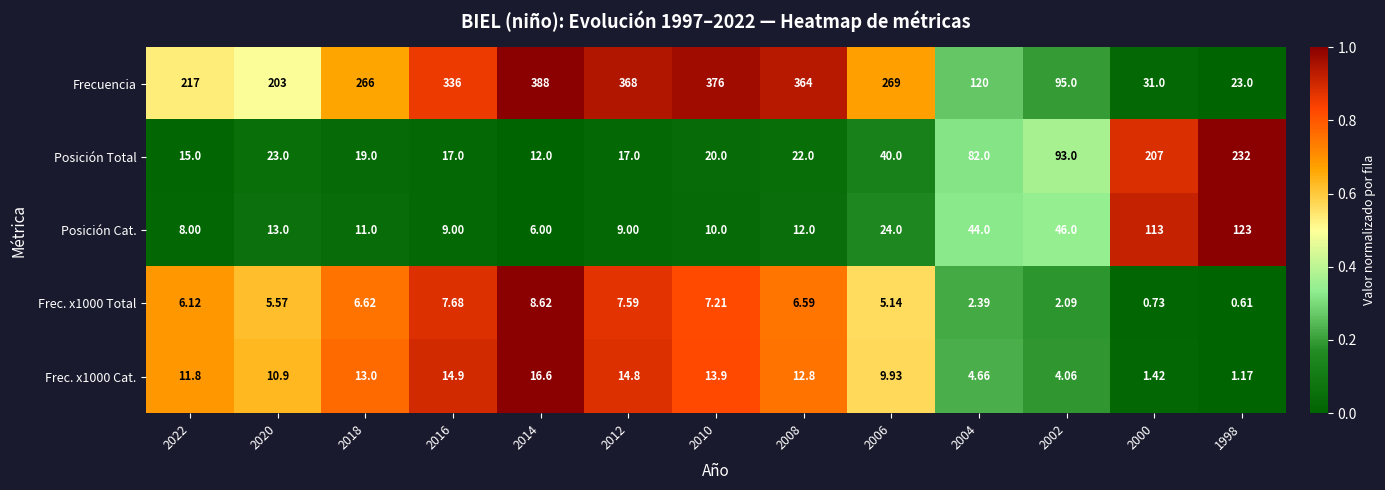

At which category is the sum across all series the highest?

2014